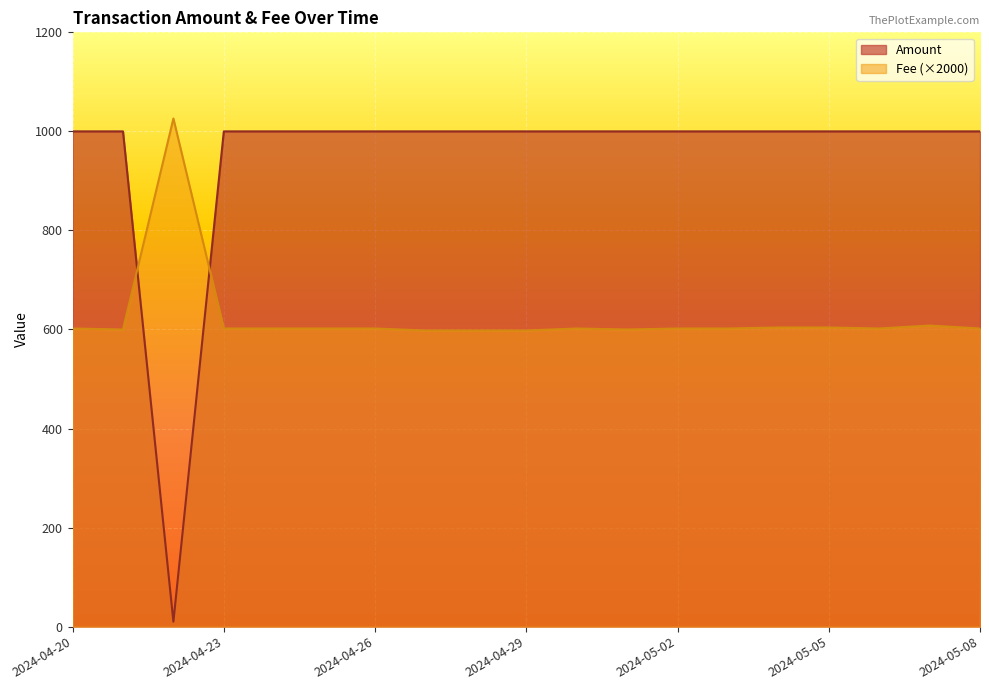

Does the chart display data point markers on the line(s)?

No